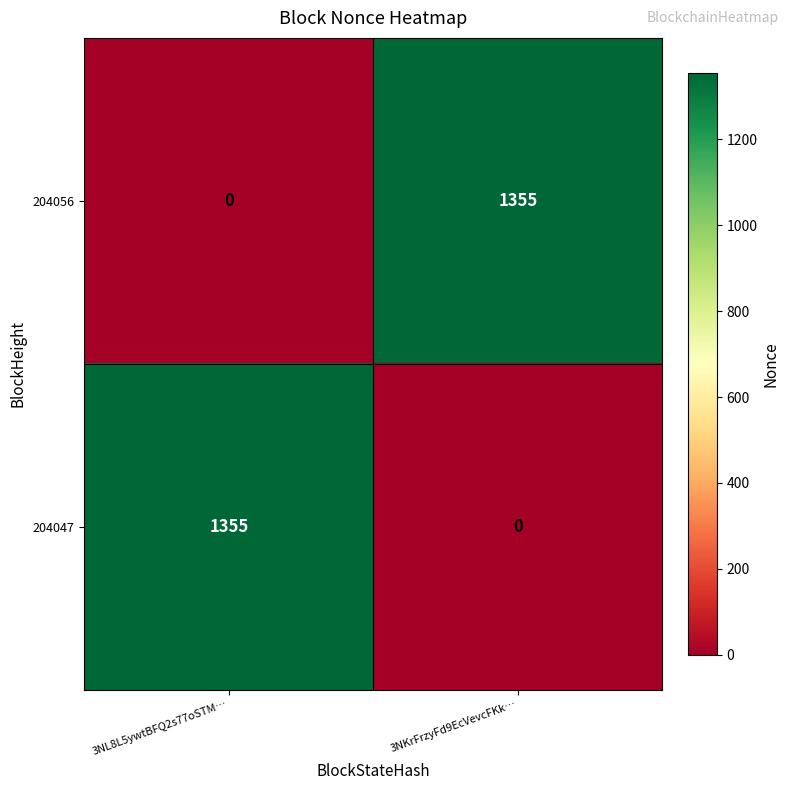

What is the sum of the 204047 values at 3NL8L5ywtBFQ2s77oSTM… and 3NKrFrzyFd9EcVevcFKk…?

1355